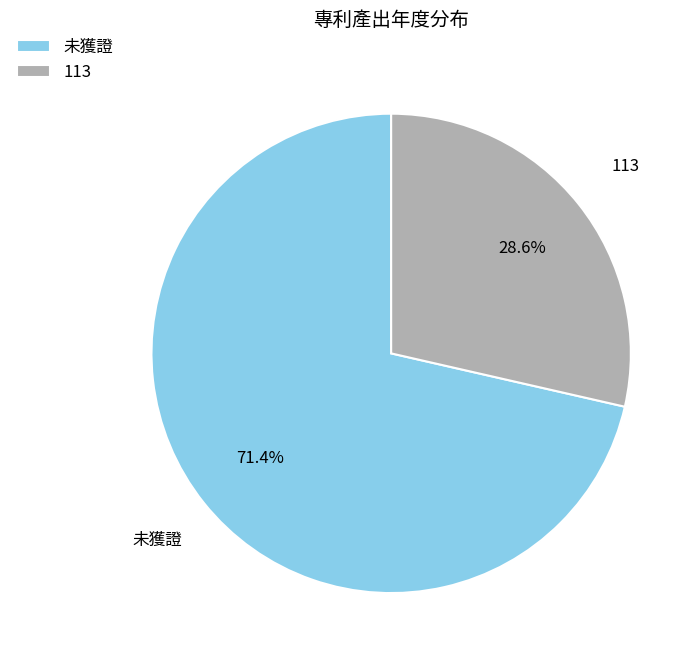

Which category has the biggest portion of the pie?

未獲證